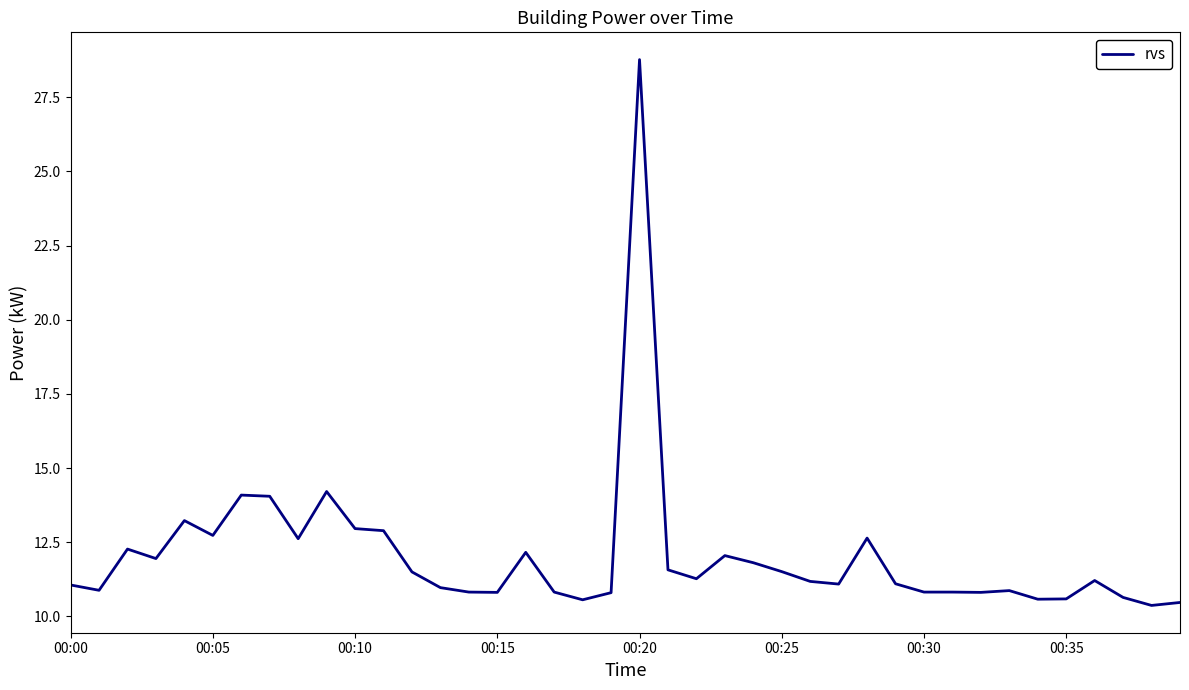

What is the difference between the maximum and minimum values?

18.4